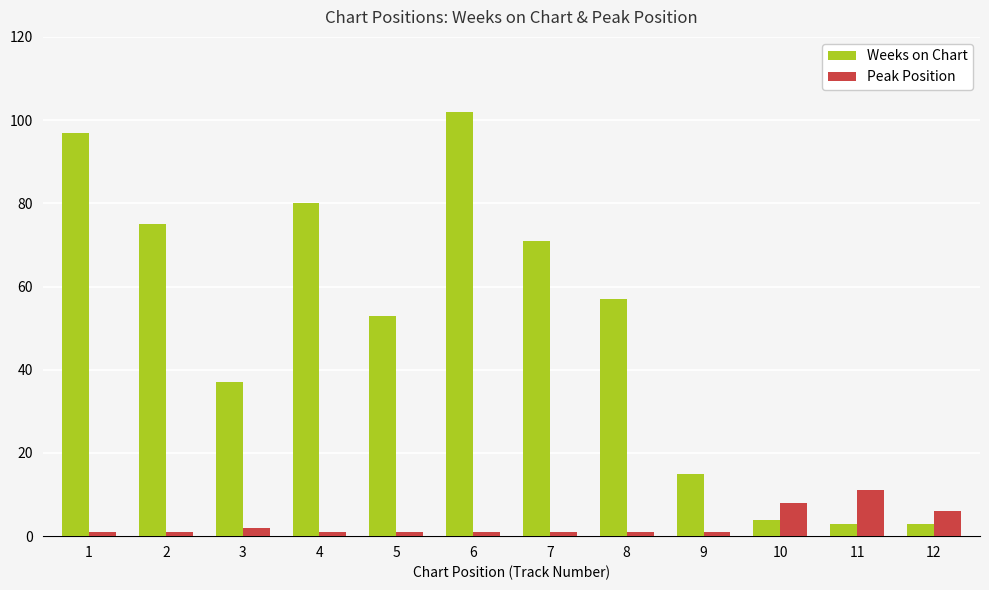

Which series has the largest total across all categories?

Weeks on Chart